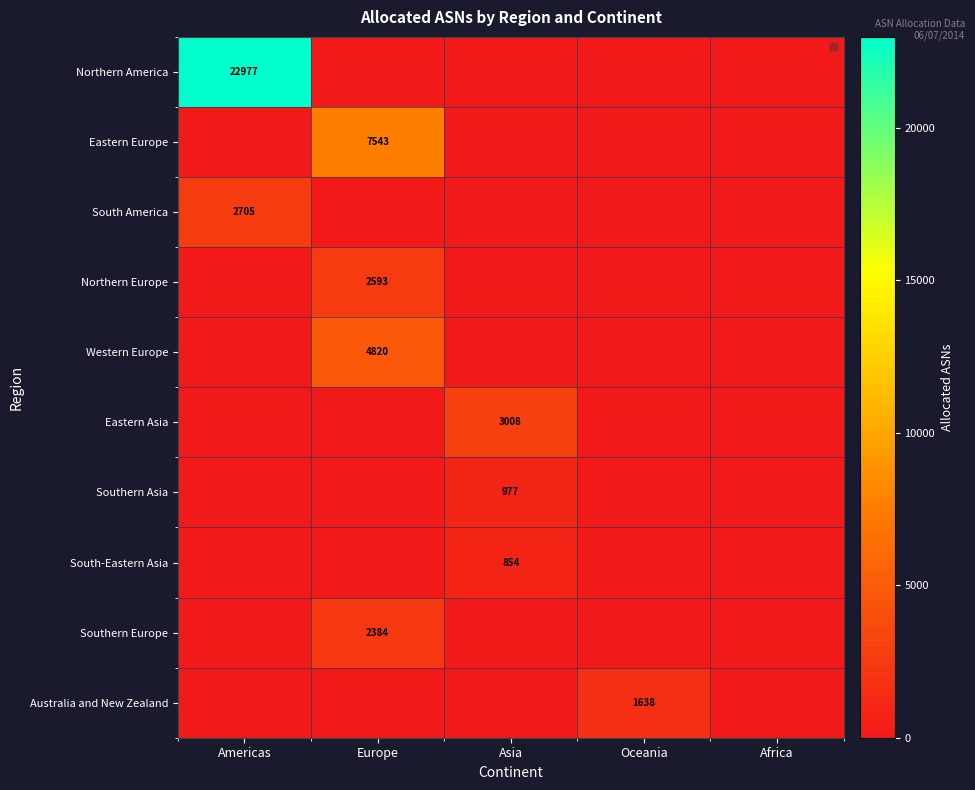

True or false: South America has a value of 996 at Americas.

False